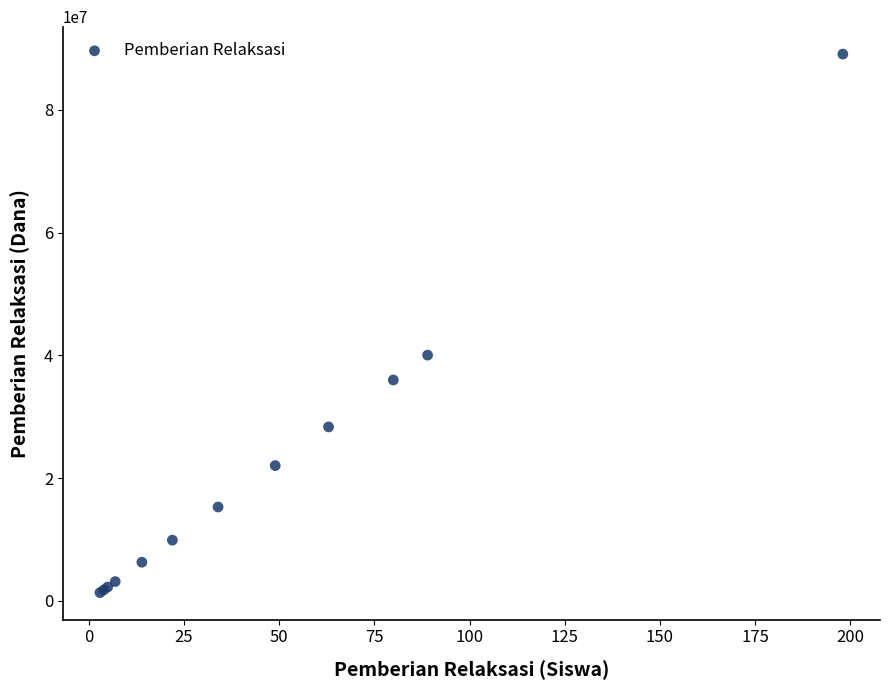

What Y value in the scatter plot is closest to 45225000?

40050000